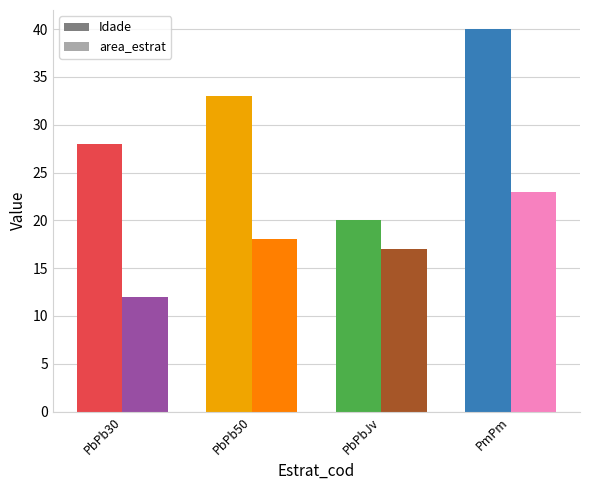

What is the total value across all series at PbPb50?

51